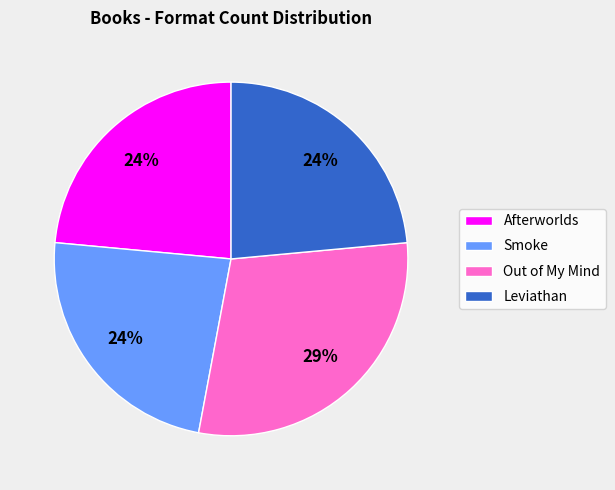

Combined, do Out of My Mind and Leviathan account for over 50%?

Yes